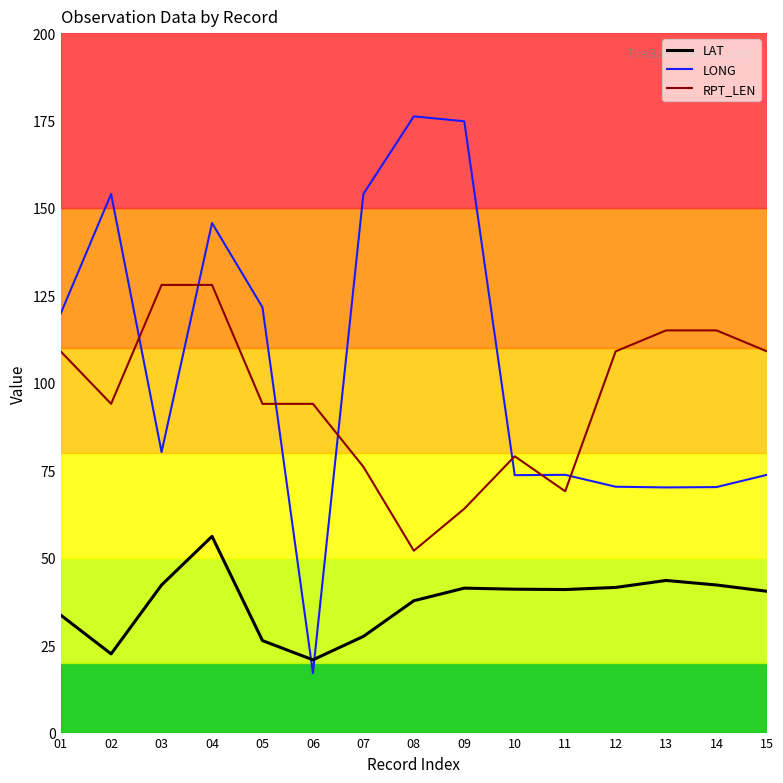

Which series has the largest total across all categories?

LONG